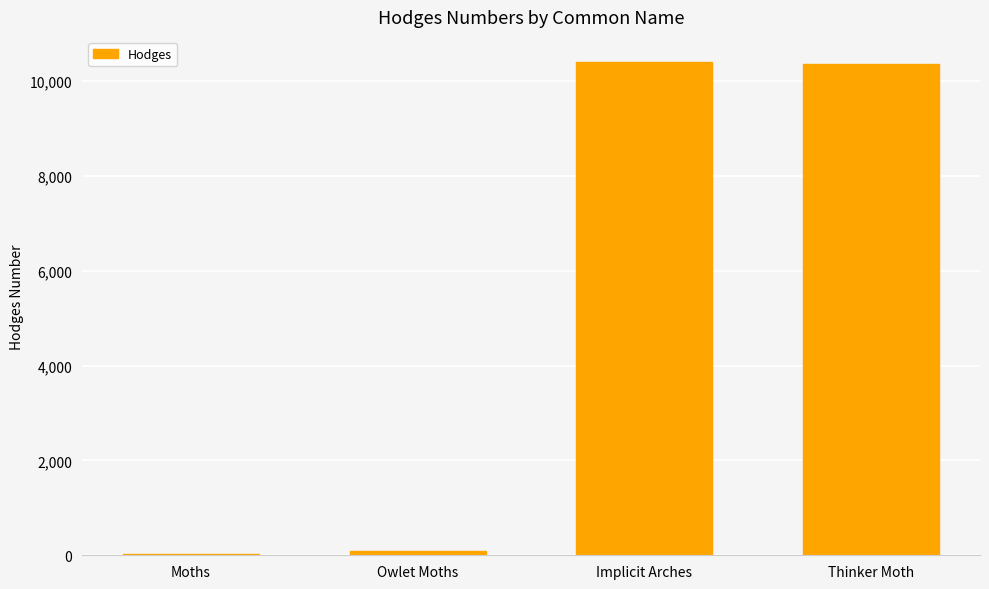

Read the value at Moths.

29.0